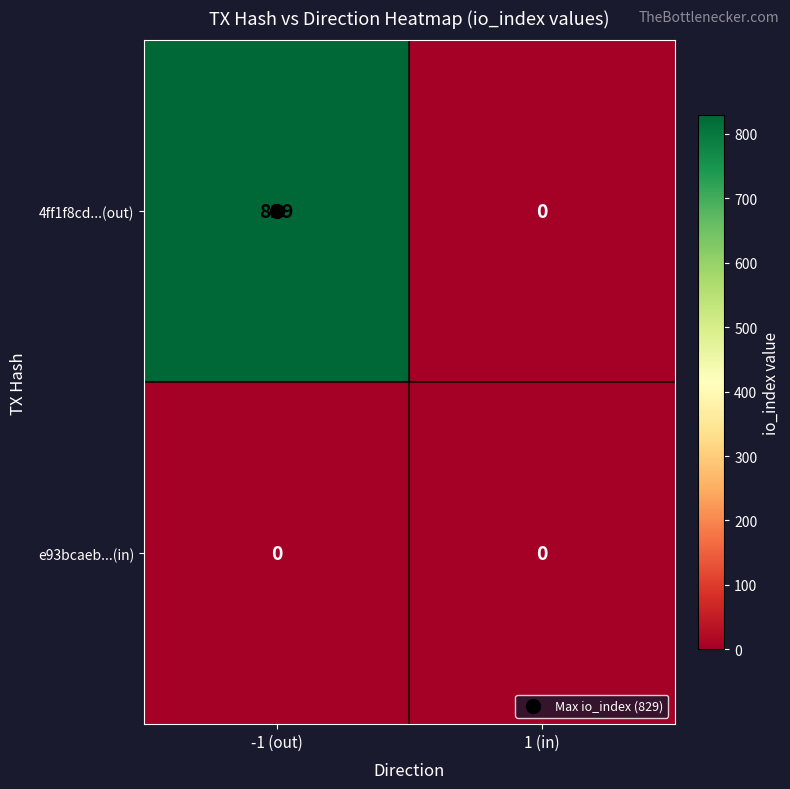

Which series has the widest spread of values?

4ff1f8cd...(out)